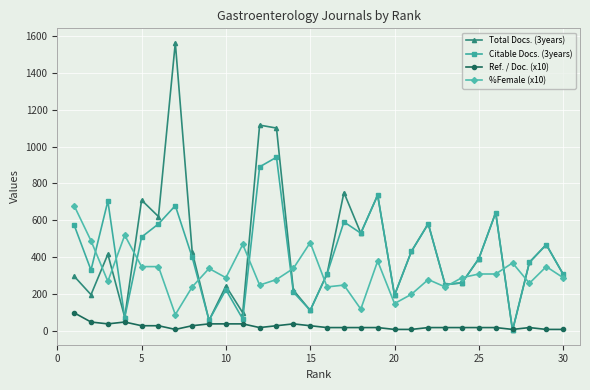

Rank the series by their maximum value, from highest to lowest.

Total Docs. (3years), Citable Docs. (3years), %Female (x10), Ref. / Doc. (x10)